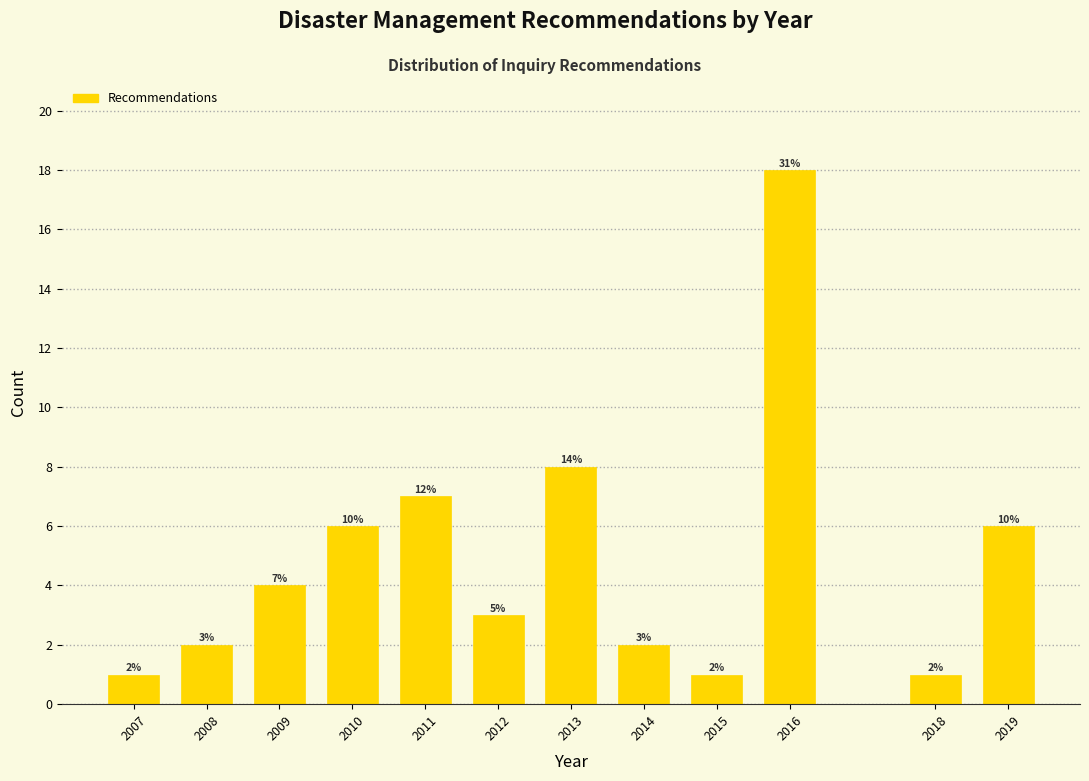

Reading left to right, extract all data points from this chart.

1	2	4	6	7	3	8	2	1	18	1	6